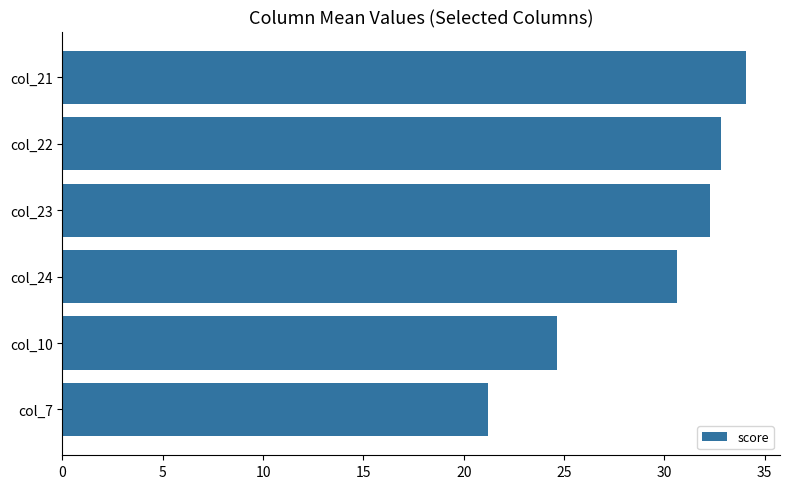

Reading bottom to top, list all the values displayed in this chart.

21.2	24.7	30.6	32.3	32.8	34.1